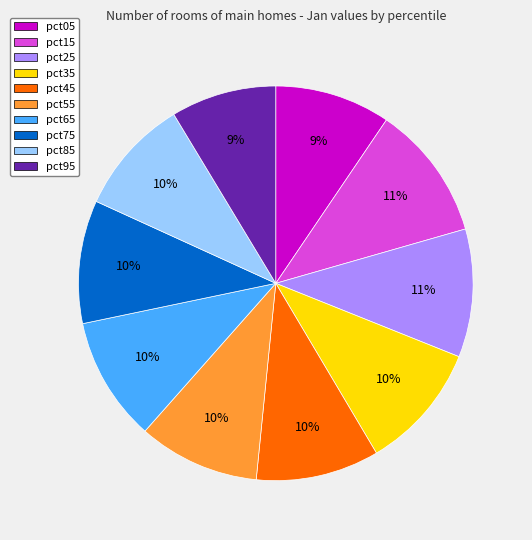

What percentage is the pct25 slice, to the nearest percent?

11%